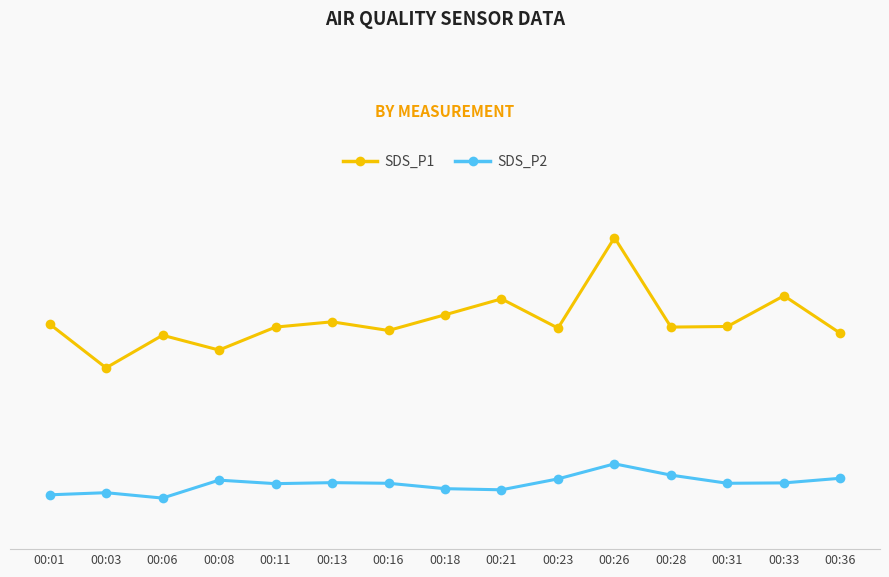

What is the total value across all series at 00:33?

41.5